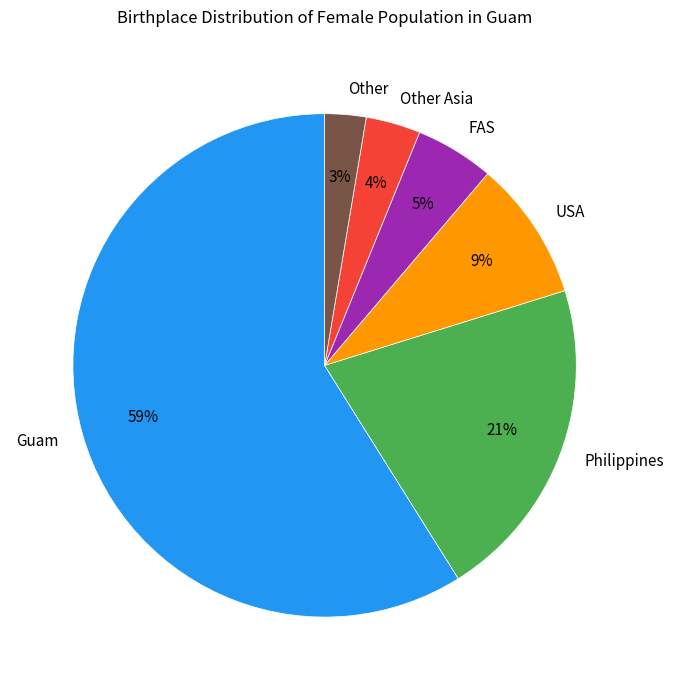

To the nearest percent, what is the difference between the Philippines and Guam slice percentages?

38%